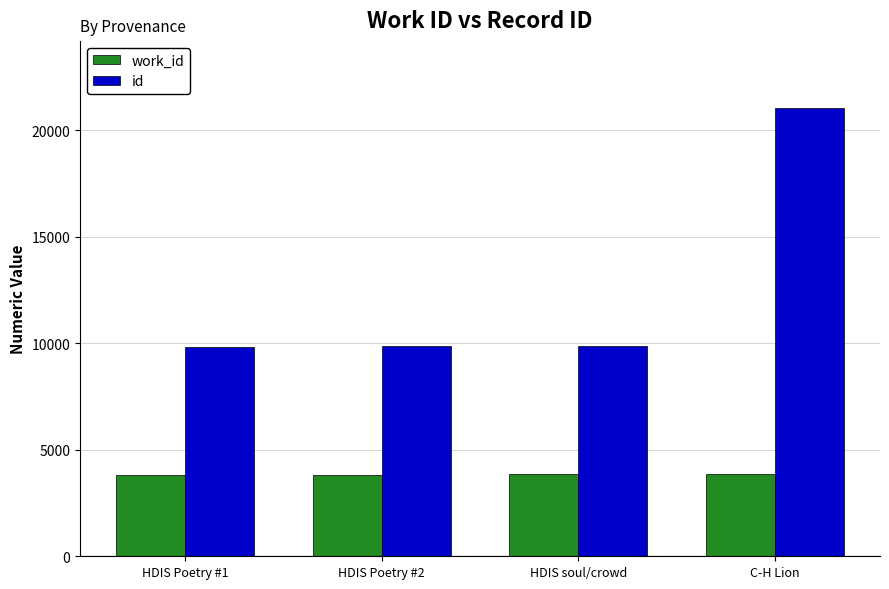

What is the difference between the highest and lowest values at HDIS Poetry #1?

6018